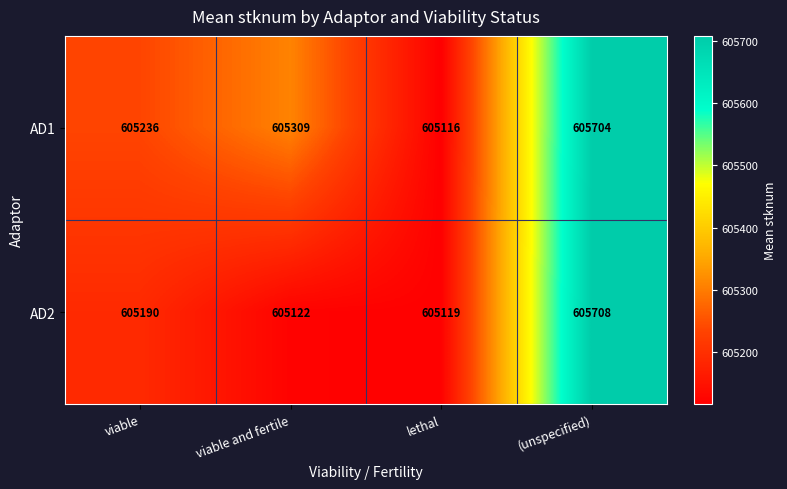

Count the number of categories in the chart.

4